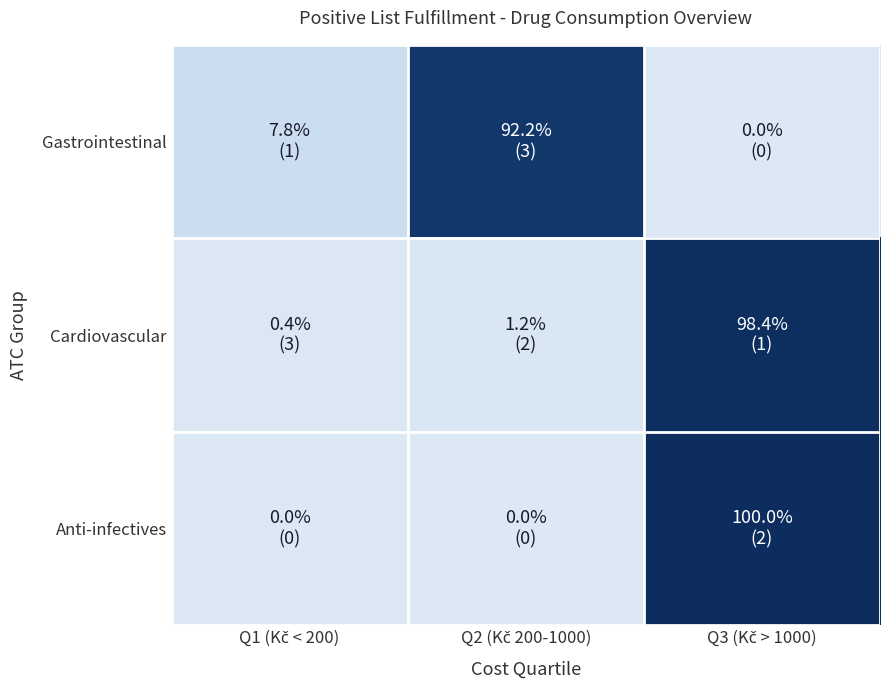

What is the difference between the highest and lowest values at Q1 (Kč < 200)?

7.8